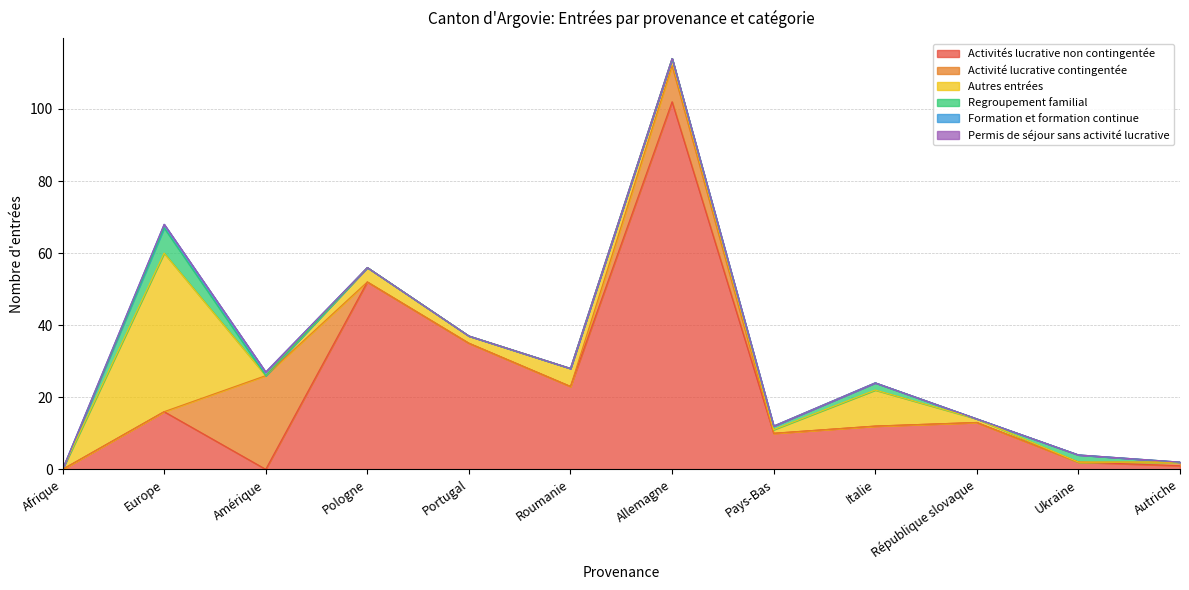

Where is Regroupement familial nearest to the value 3?

Italie